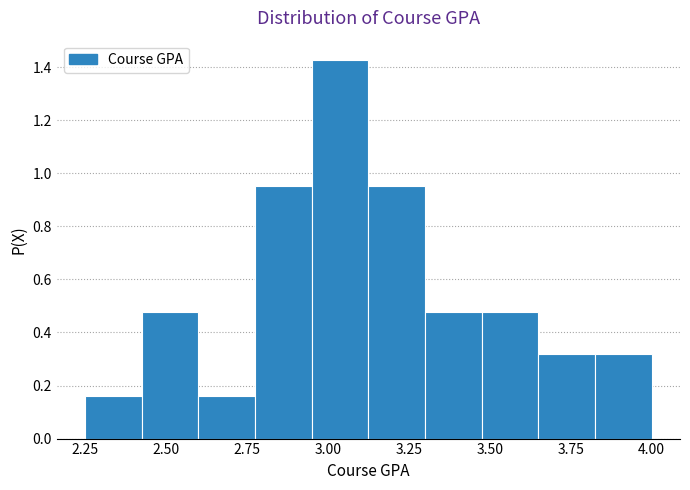

Read against the x-axis, roughly where is the centre of the tallest bar?

3.05